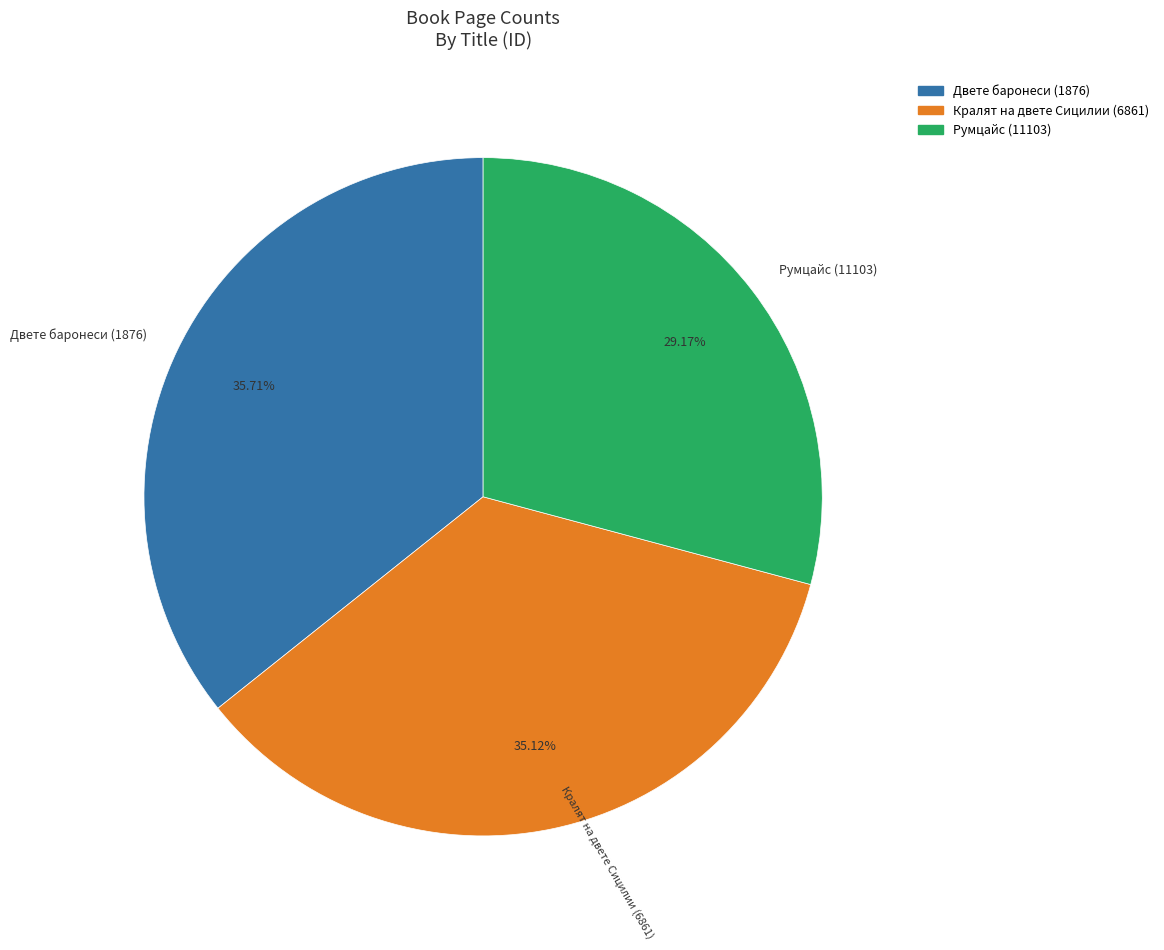

Is it true that Двете баронеси (1876) is 26% of the pie?

False